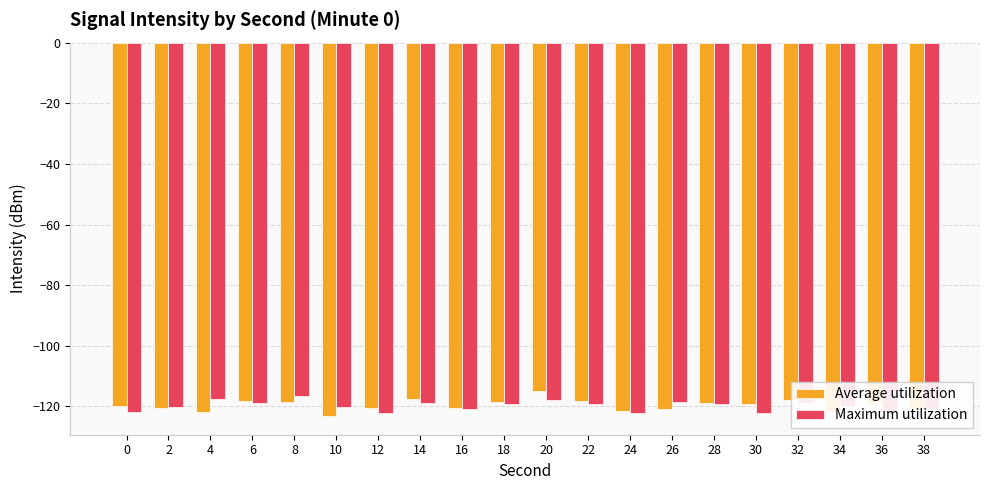

Is the value of Maximum utilization at 26 greater than the value of Average utilization at 20?

No